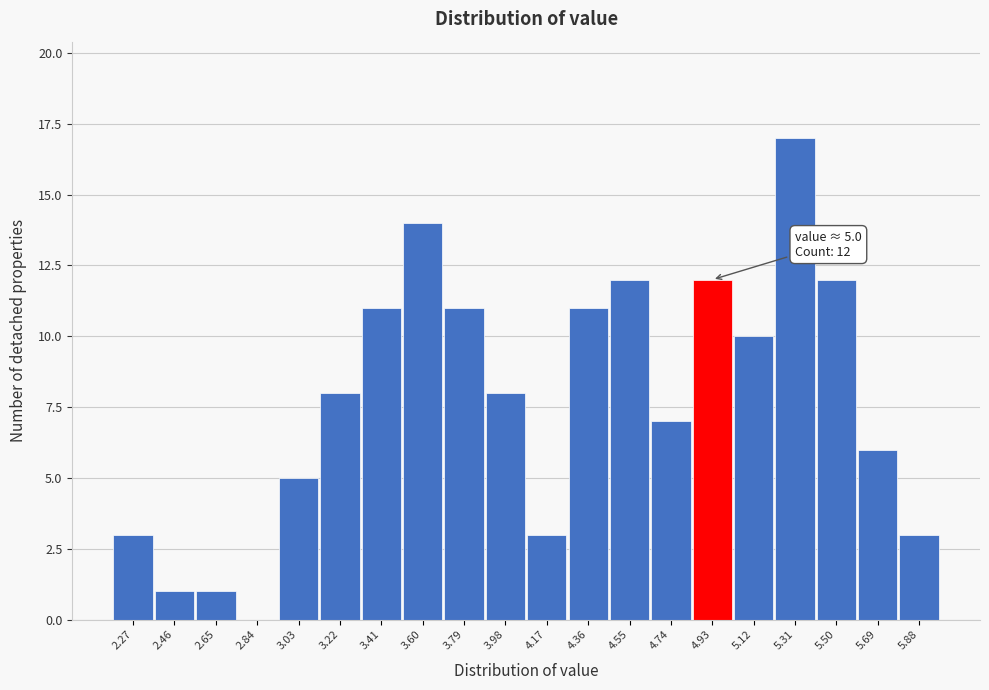

Reading left to right, transcribe all the data shown in this chart.

2.27=3	2.46=1	2.65=1	2.84=0	3.03=5	3.22=8	3.41=11	3.60=14	3.79=11	3.98=8	4.17=3	4.36=11	4.55=12	4.74=7	4.93=12	5.12=10	5.31=17	5.50=12	5.69=6	5.88=3